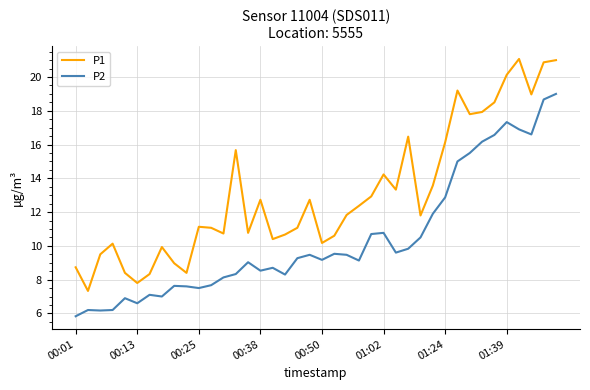

True or false: P1 and P2 cross at least once.

False